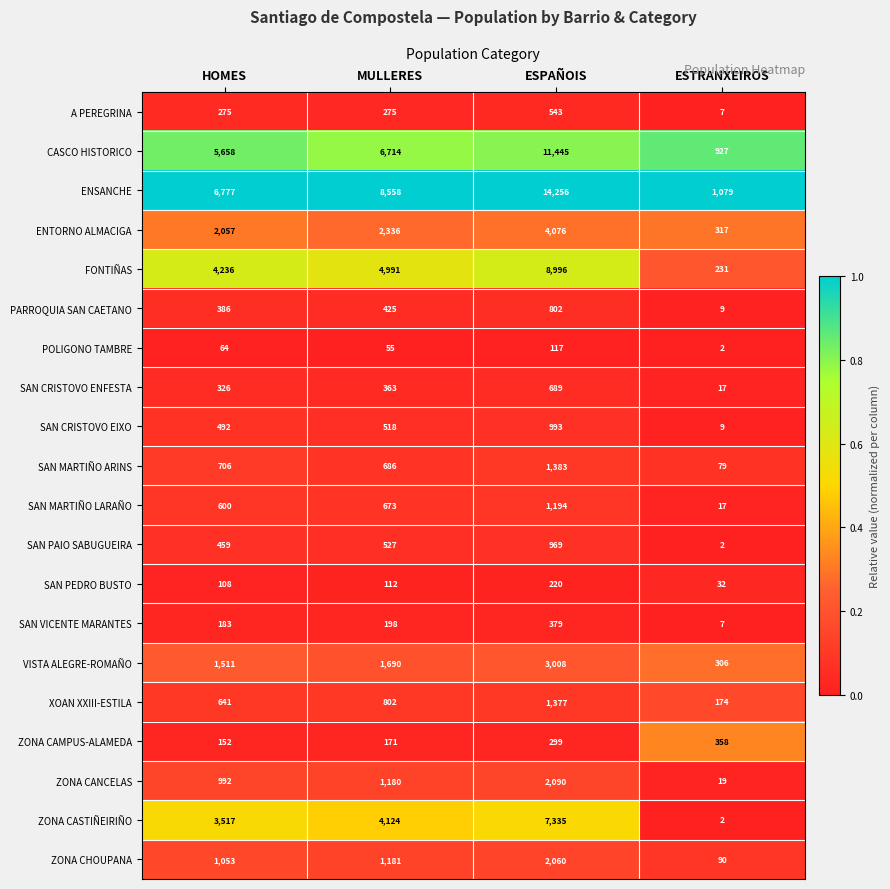

What is the difference between the highest and lowest values at MULLERES?

8503